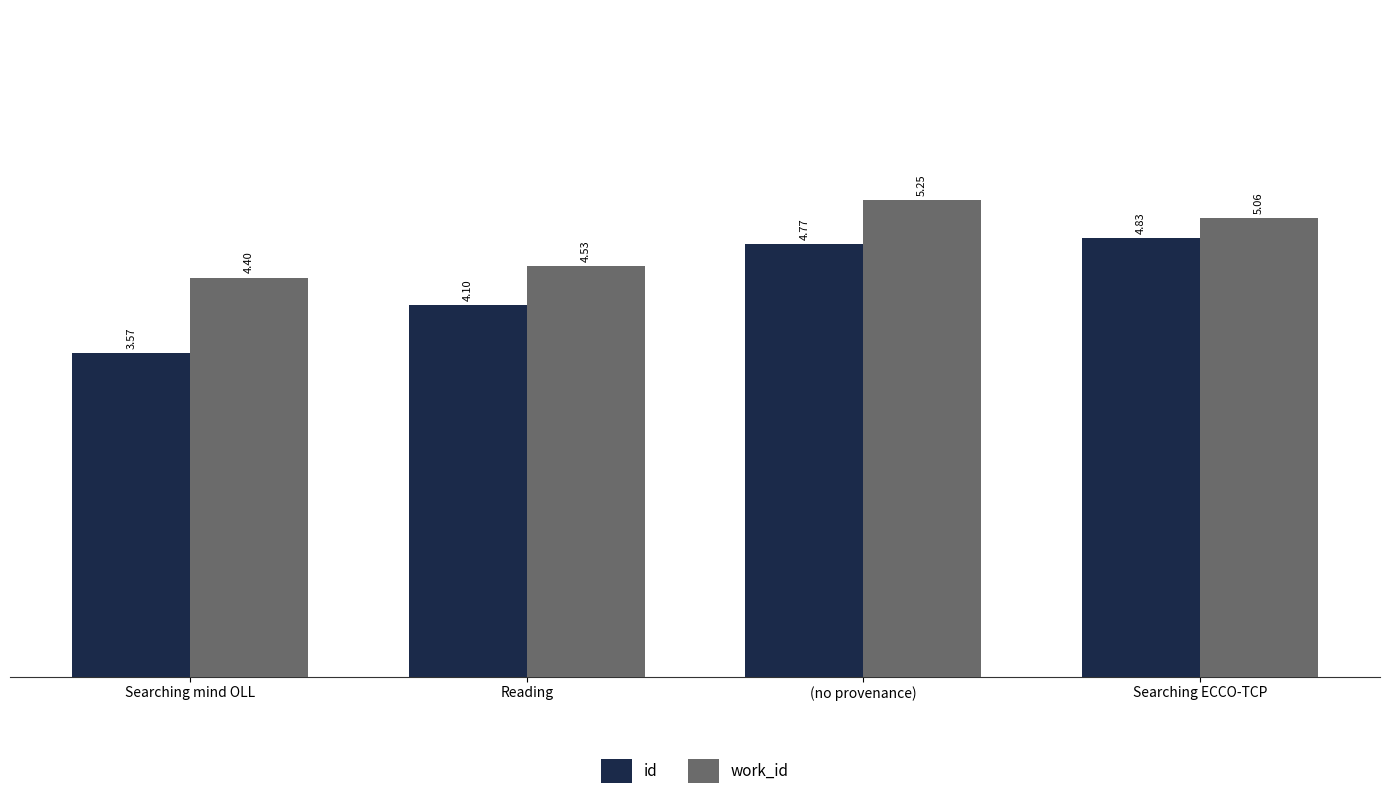

At Searching ECCO-TCP, list the series in order from largest to smallest.

work_id, id